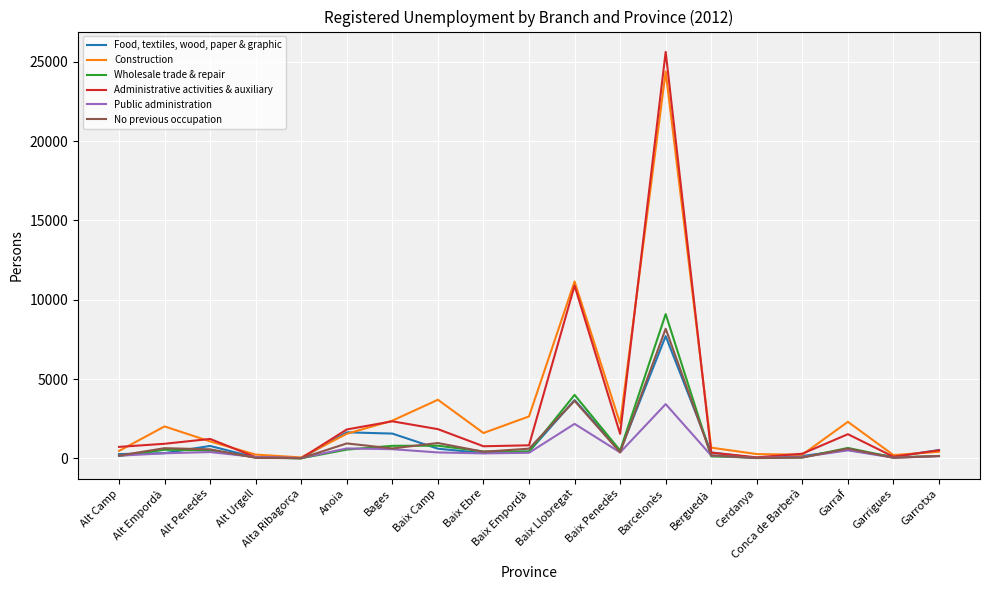

Which series has the widest spread of values?

Administrative activities & auxiliary